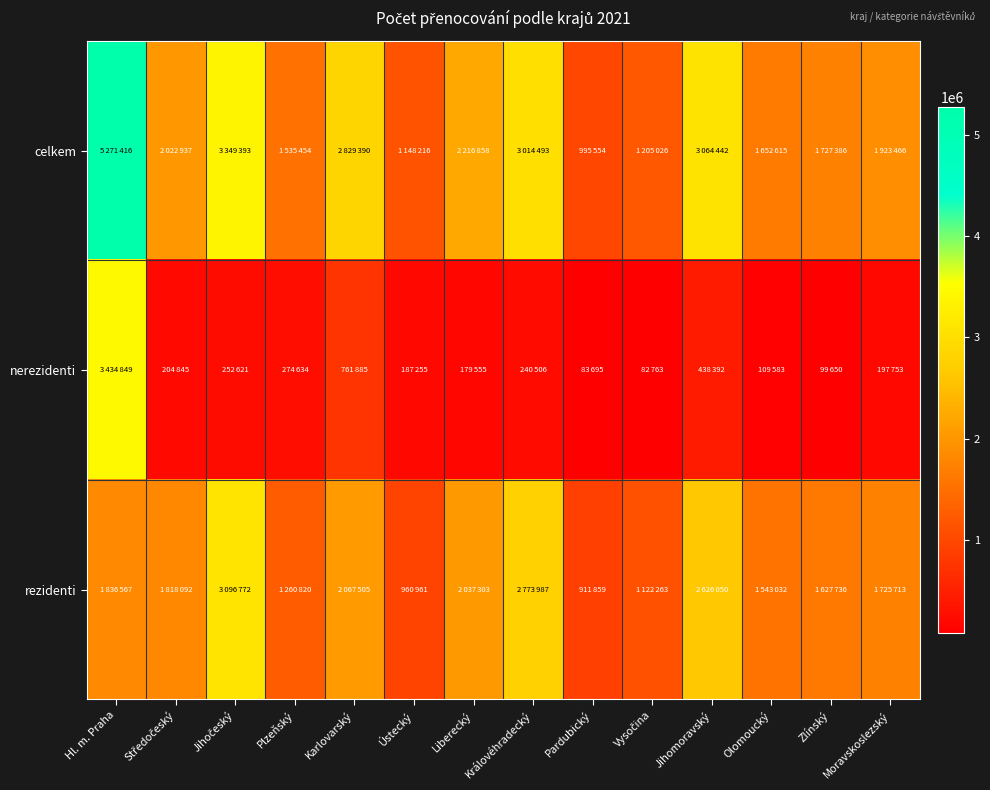

List the series in order of their overall mean, lowest first.

nerezidenti, rezidenti, celkem